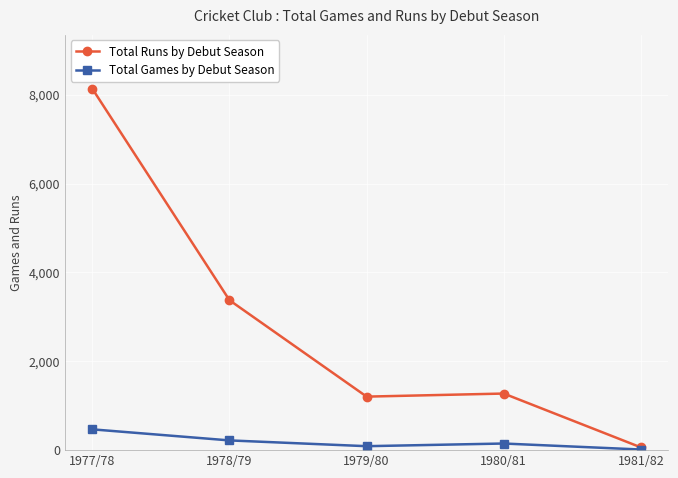

The value of Total Runs by Debut Season at 1977/78 is 2286. True or false?

False